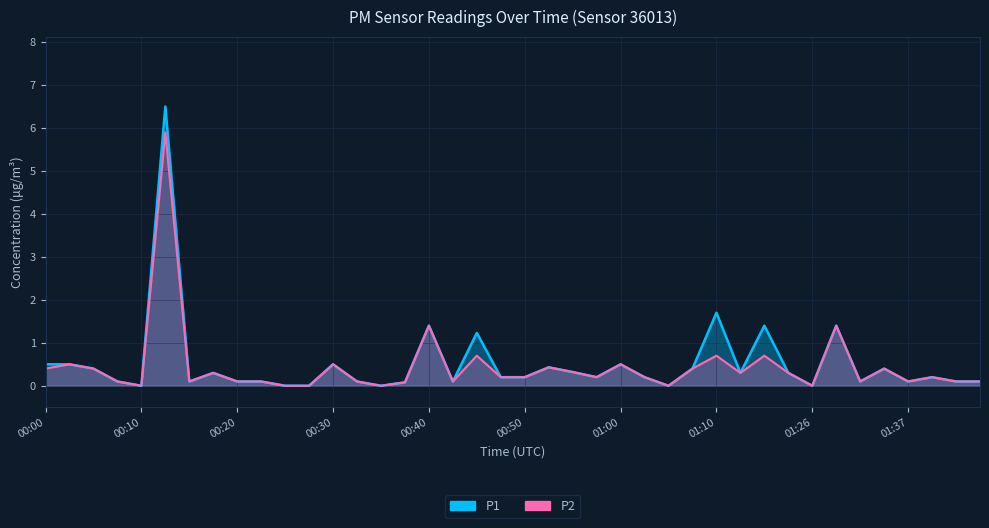

What position from the right is 00:57?

17